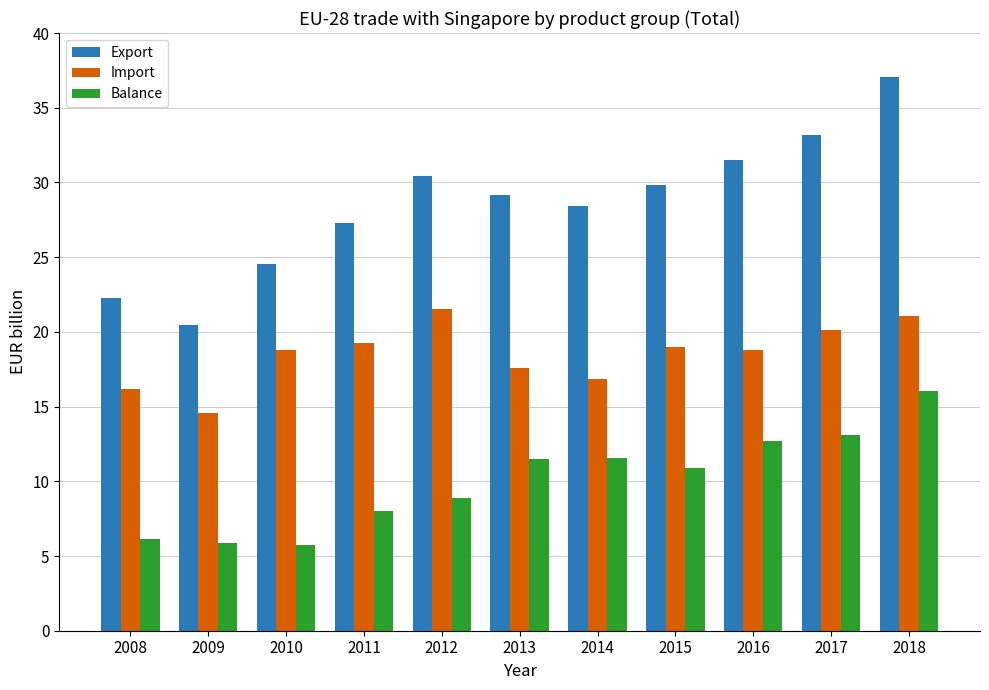

What is the difference between the highest and lowest values at 2018?

21.0